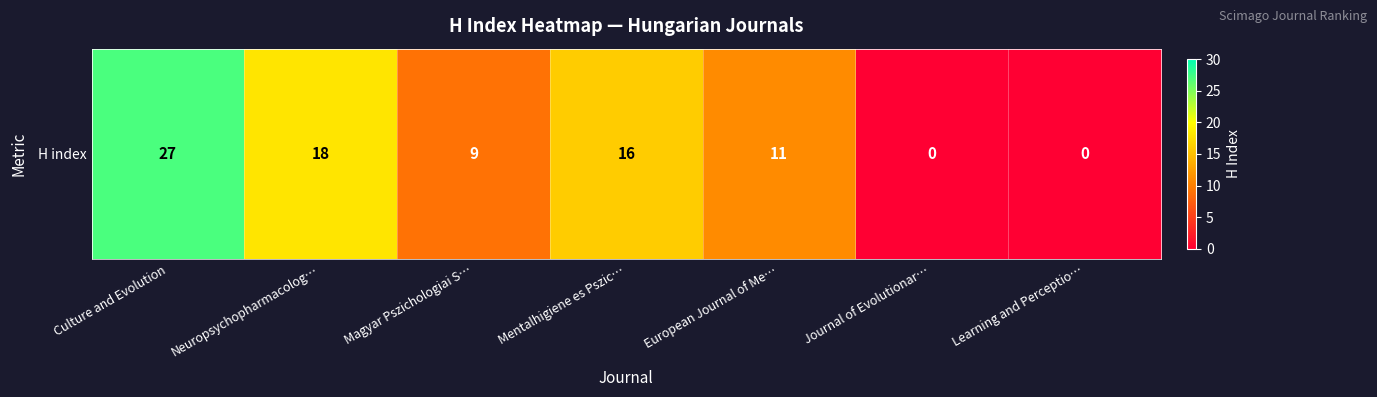

Reading right to left, transcribe all the data shown in this chart.

Learning and Perceptio…=0	Journal of Evolutionar…=0	European Journal of Me…=11	Mentalhigiene es Pszic…=16	Magyar Pszichologiai S…=9	Neuropsychopharmacolog…=18	Culture and Evolution=27